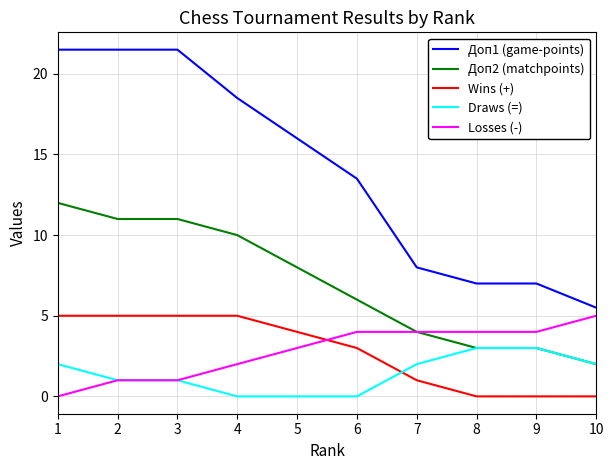

What are all the series names shown in the legend?

Доп1 (game-points), Доп2 (matchpoints), Wins (+), Draws (=), Losses (-)